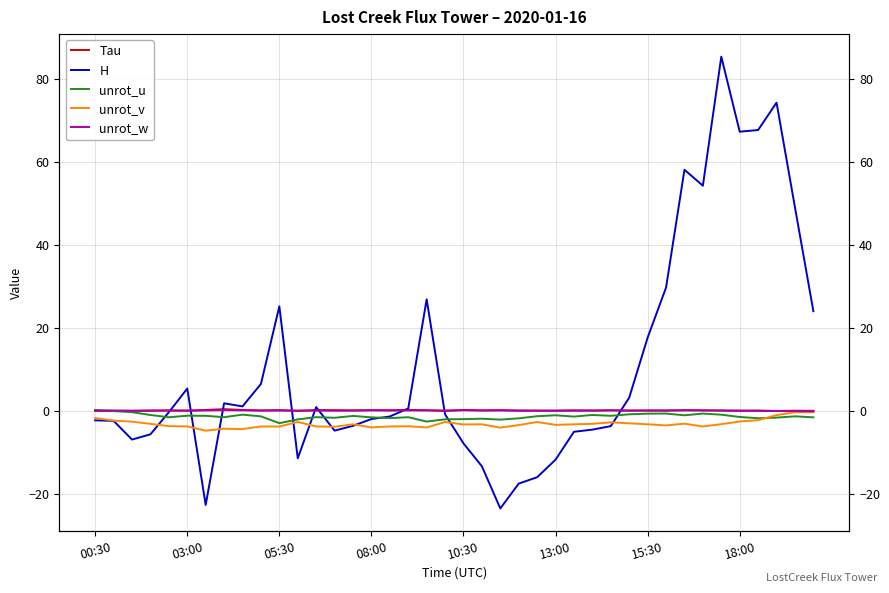

How many lines are shown in the chart?

5